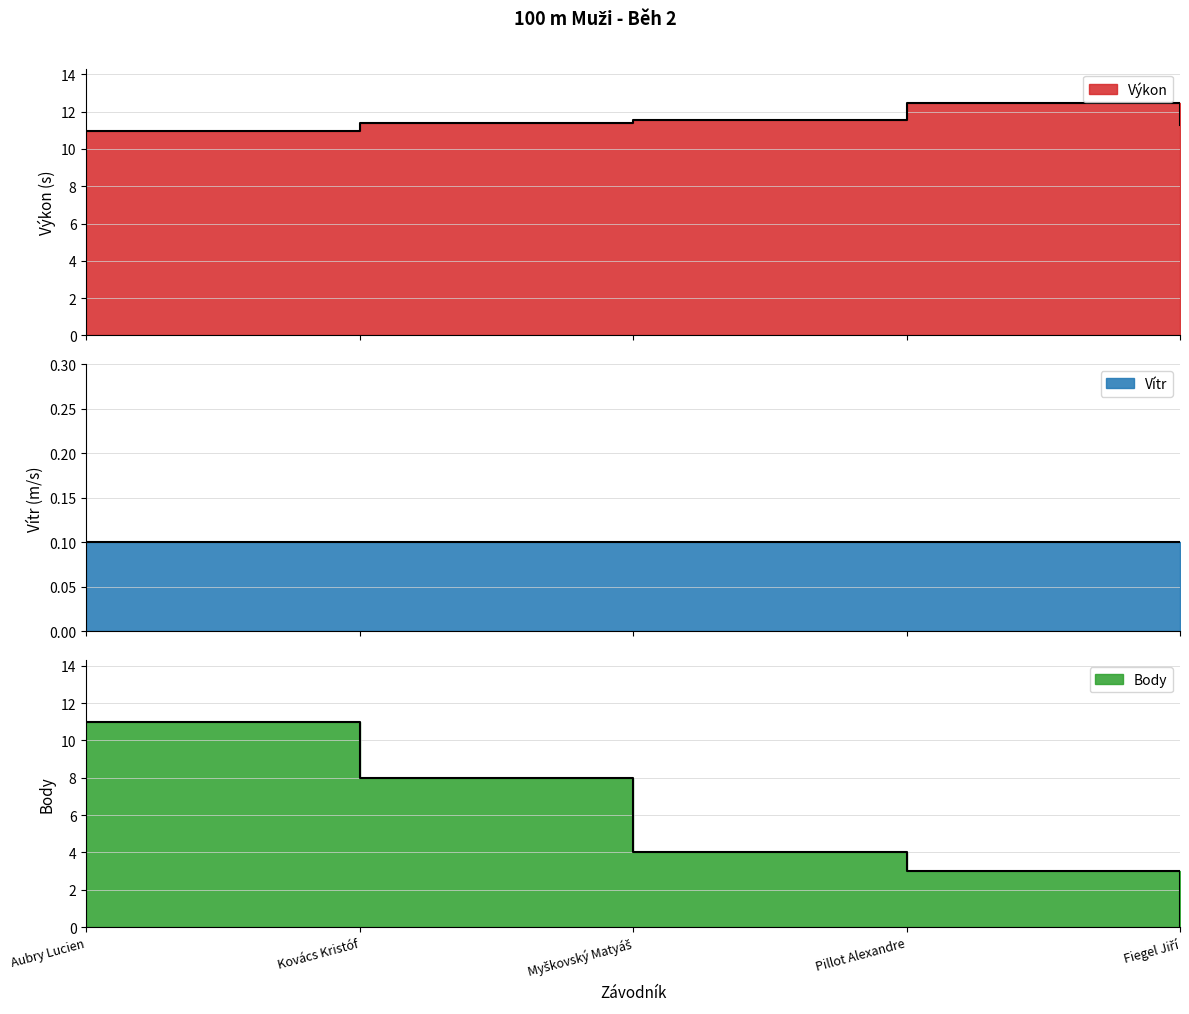

Count the number of categories in the chart.

5